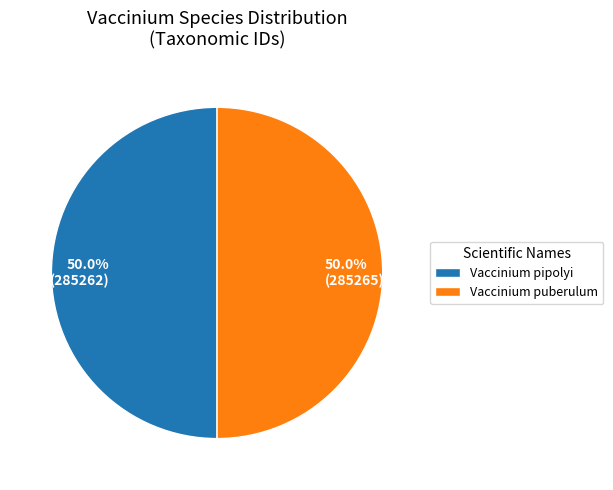

Do Vaccinium puberulum and Vaccinium pipolyi together represent more than half of the pie?

Yes